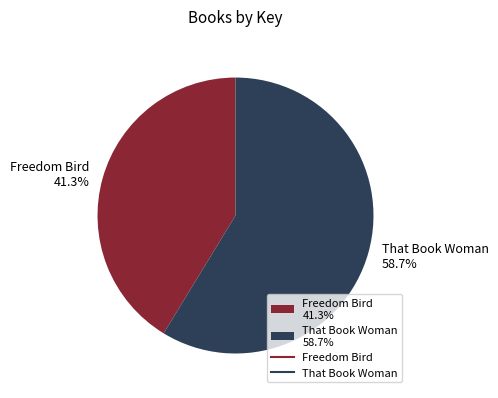

Rank the categories by value from lowest to highest.

Freedom Bird, That Book Woman